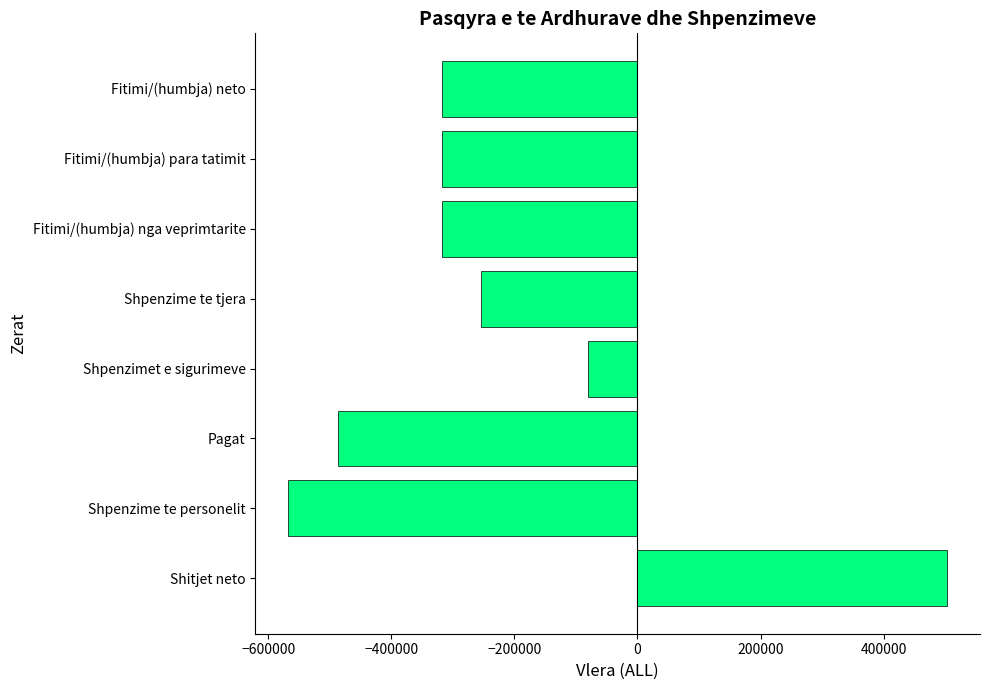

Reading bottom to top, transcribe all the data shown in this chart.

503052	-567279	-486100	-81179	-253827	-318054	-318054	-318054